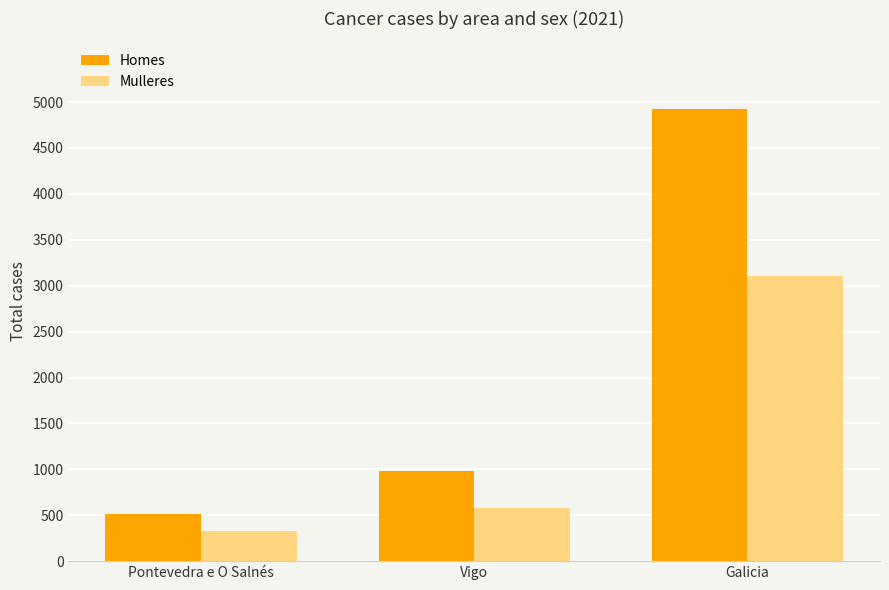

How many distinct data groups are displayed?

2